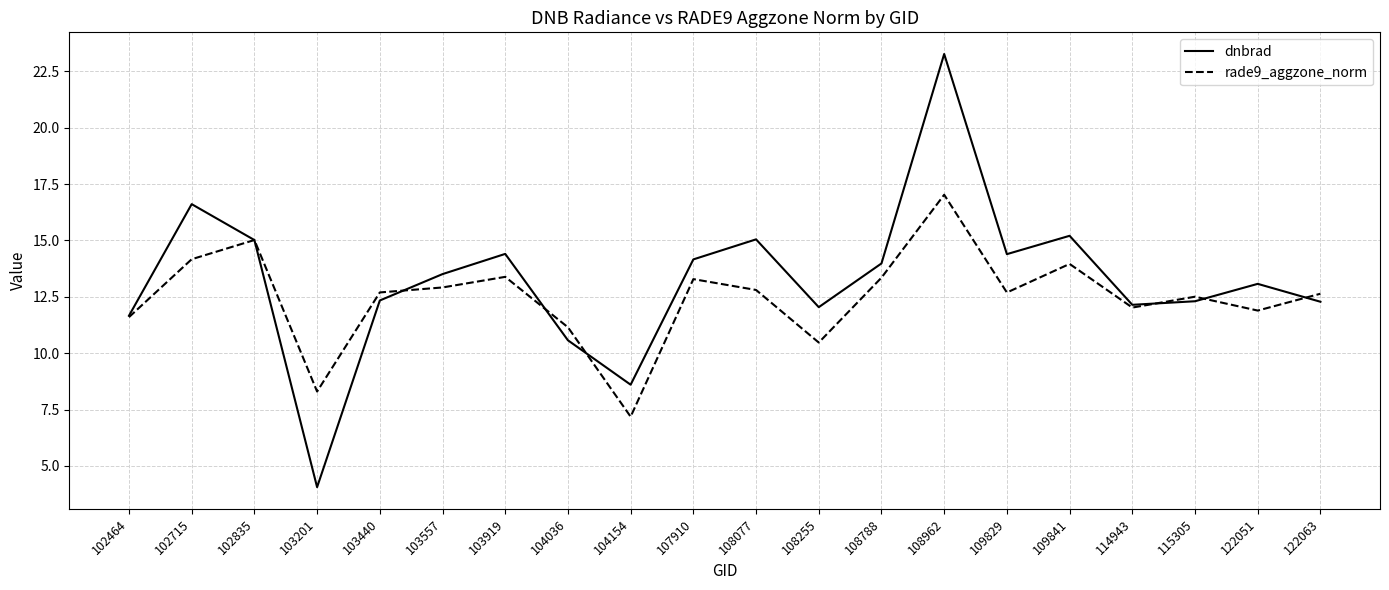

What is the total value across all series at 122063?

24.9